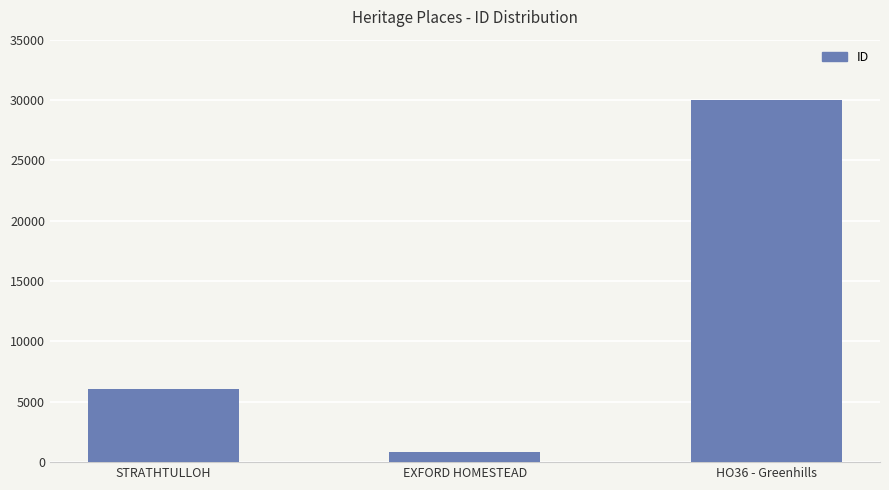

Reading left to right, list all the values displayed in this chart.

STRATHTULLOH=6050	EXFORD HOMESTEAD=832	HO36 - Greenhills=30004